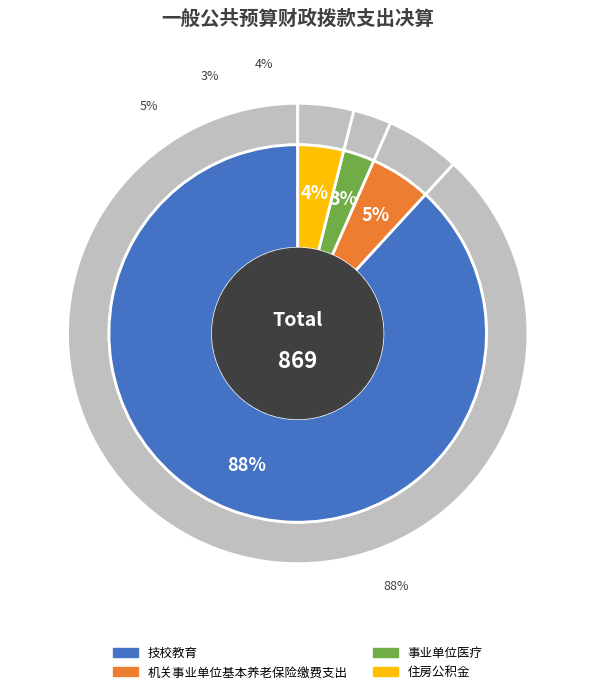

Between 事业单位医疗 and 技校教育, which is larger?

技校教育